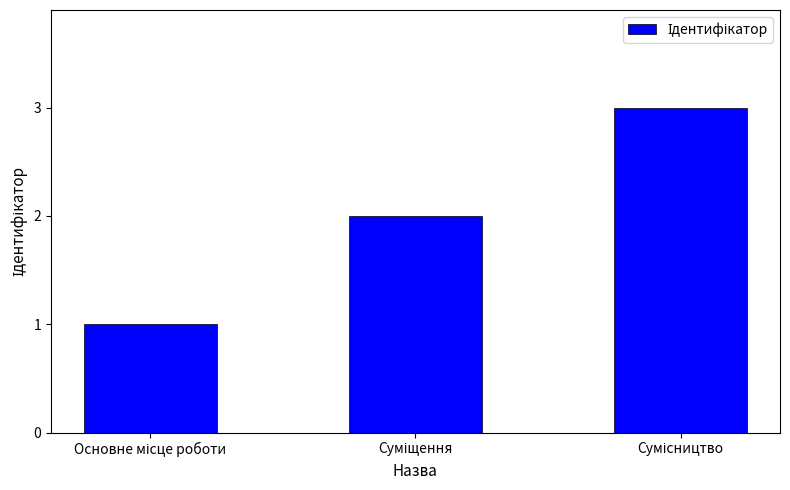

What is the sum of all values?

6